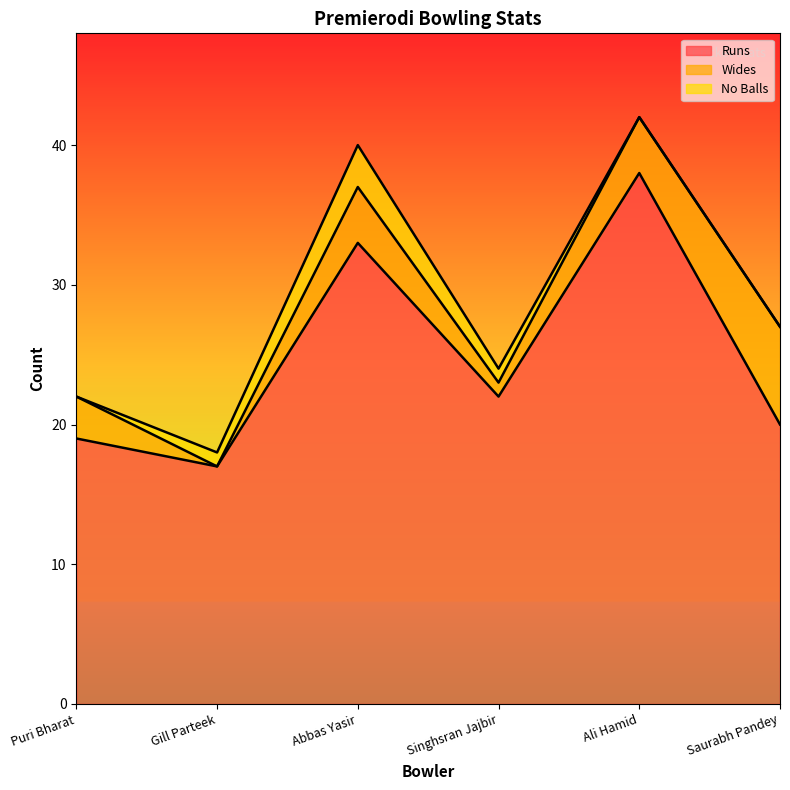

True or false: Wides and Runs cross at least once.

False